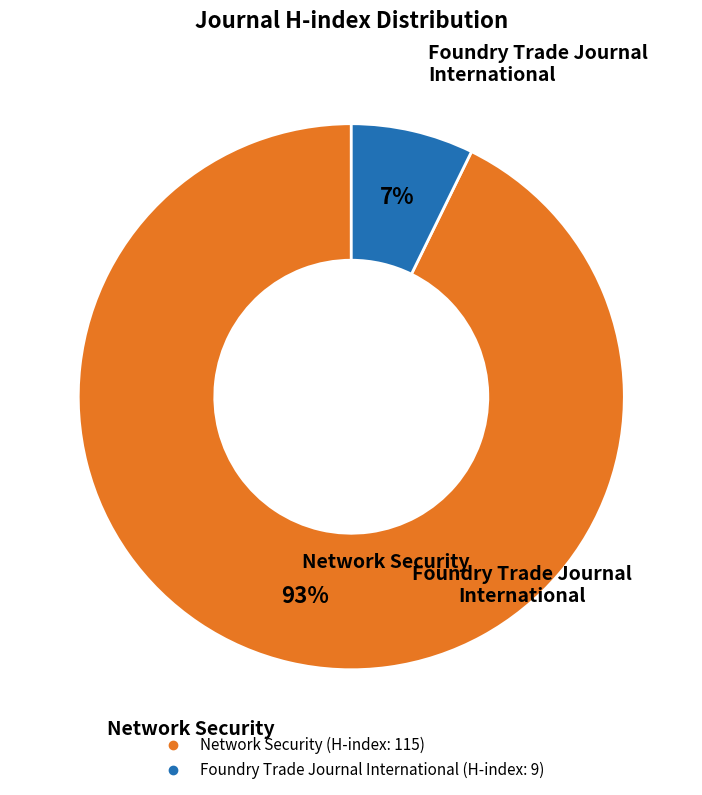

Between Network Security and Foundry Trade Journal International, which is larger?

Network Security